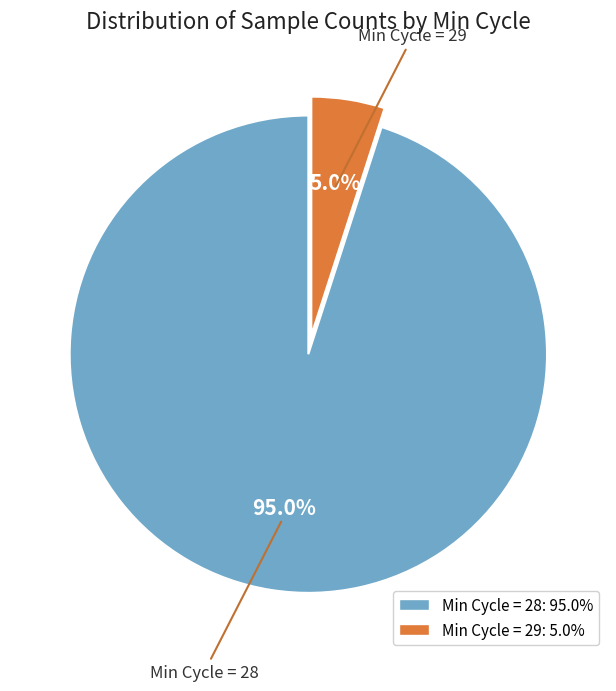

Does any single category account for the majority?

Yes